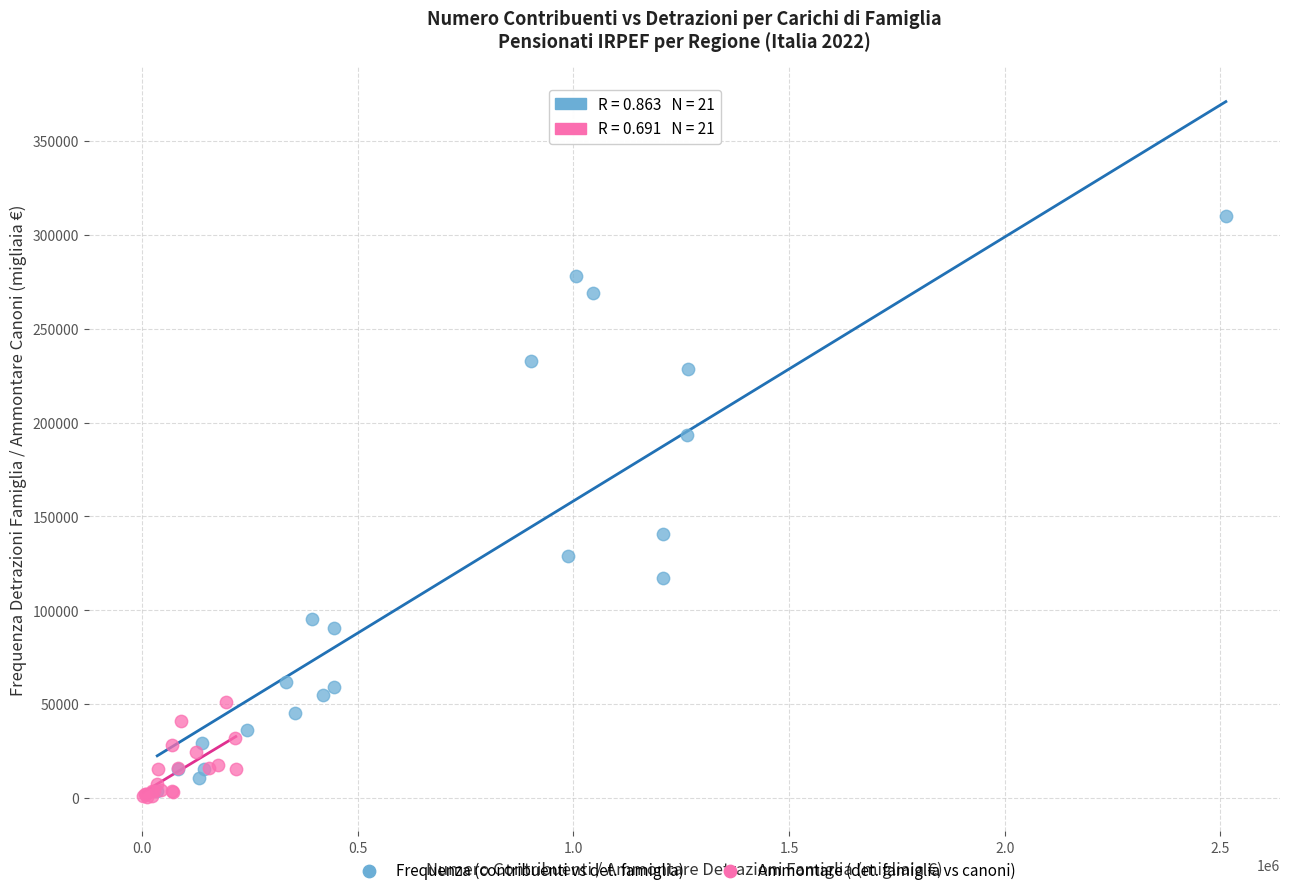

Which series has the widest spread of Y values?

Frequenza (contribuenti vs det. famiglia)